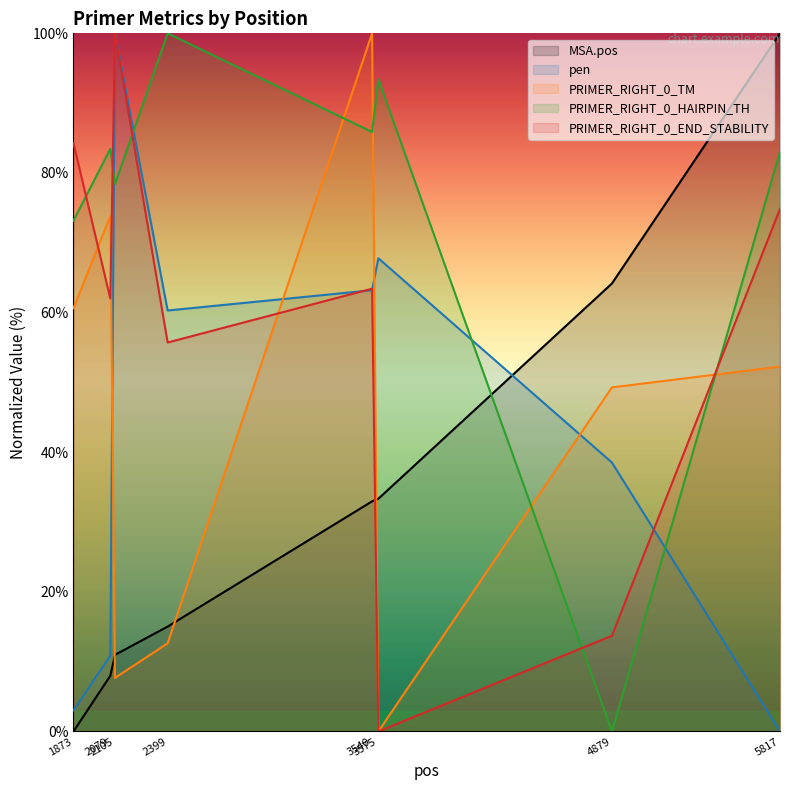

How many values in the PRIMER_RIGHT_0_TM series are below 52?

4